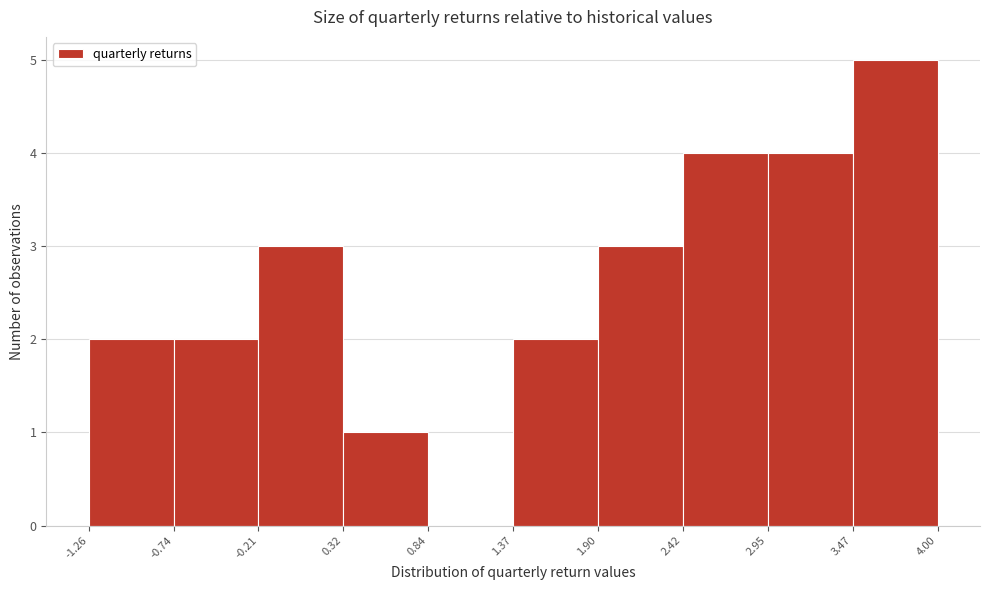

Reading left to right, transcribe this chart: for each bar, give the range it covers on the x-axis and its height. The values are not printed on the chart, so give them approximately, as read against the axis.

-1.26 to -0.74: 2
-0.74 to -0.21: 2
-0.21 to 0.32: 3
0.32 to 0.84: 1
0.84 to 1.37: 0
1.37 to 1.90: 2
1.90 to 2.42: 3
2.42 to 2.95: 4
2.95 to 3.47: 4
3.47 to 4.00: 5